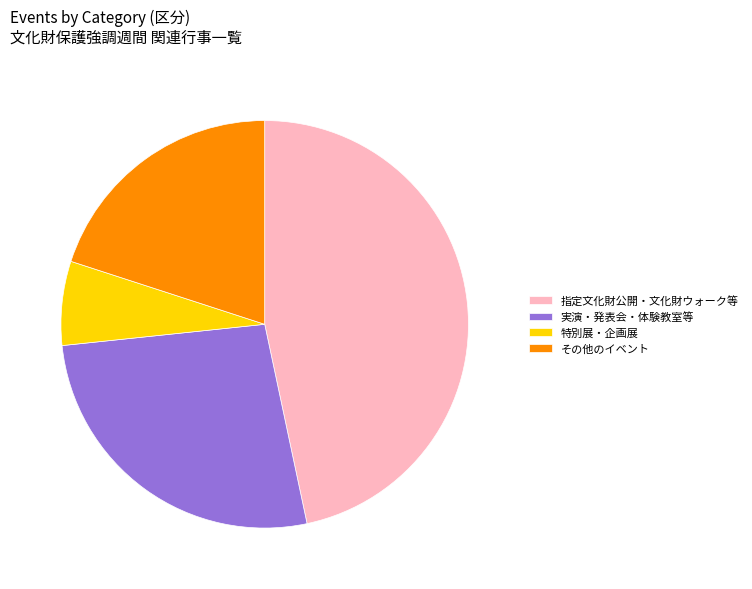

Does any single category account for the majority?

No